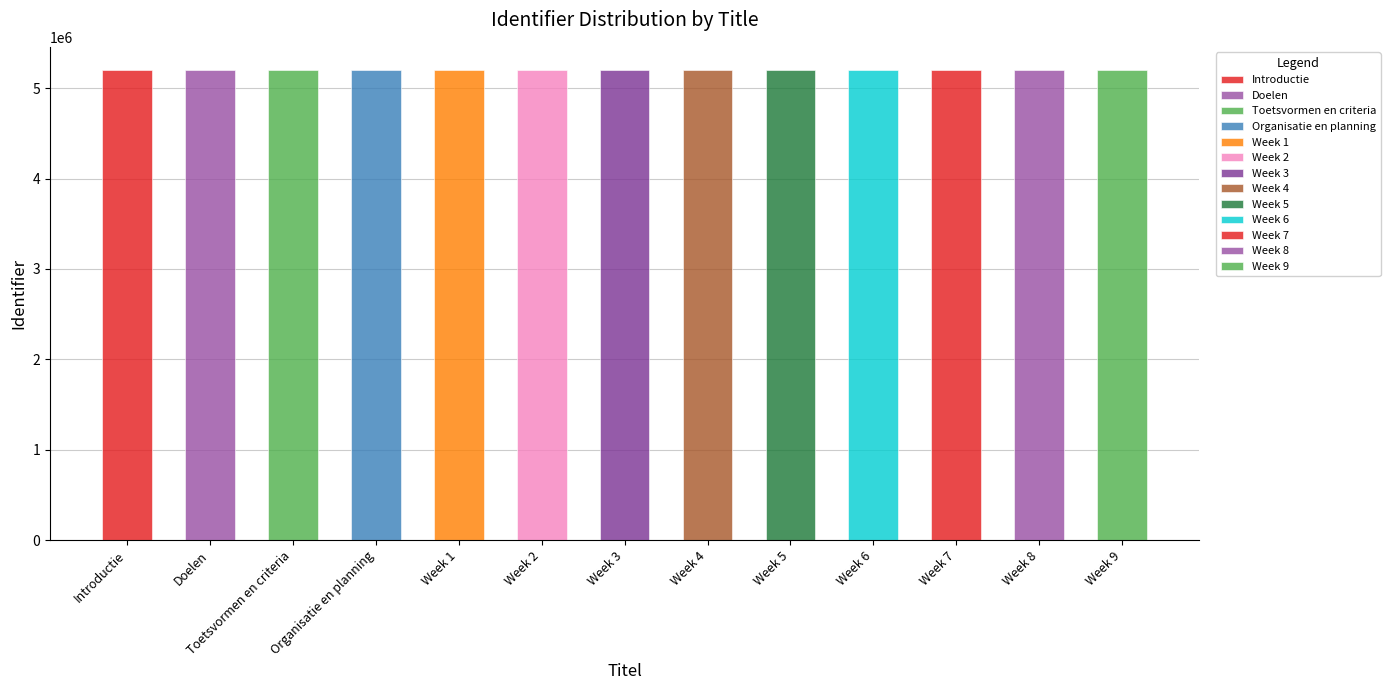

What is the ratio of the value at Doelen to the value at Week 5?

1.0